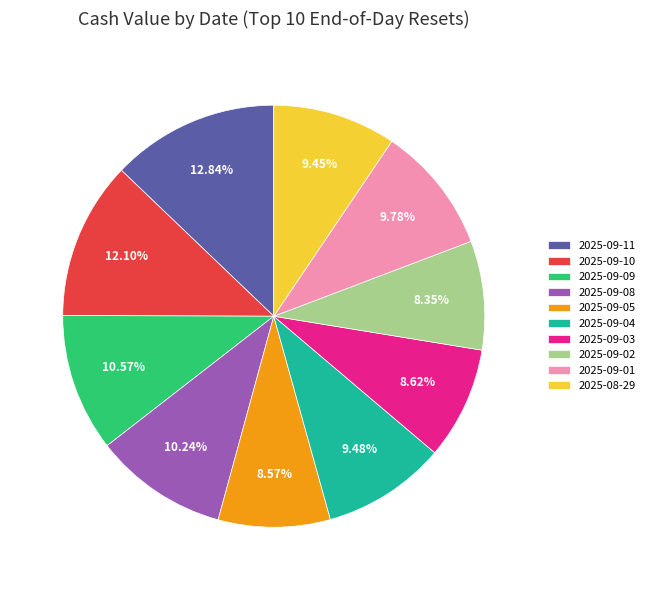

Which has a higher value, 2025-09-09 or 2025-09-04?

2025-09-09